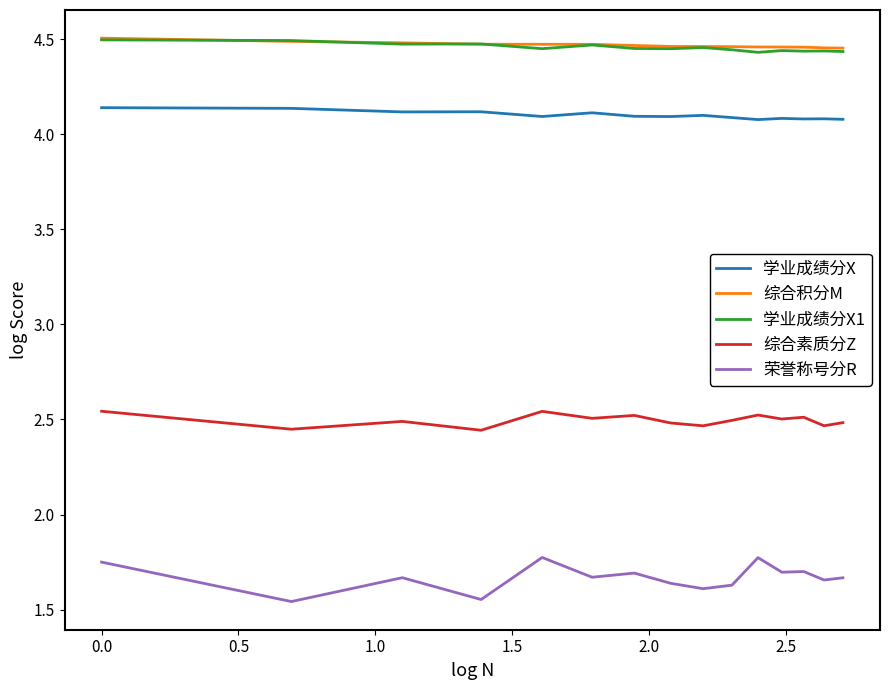

How many lines are shown in the chart?

5